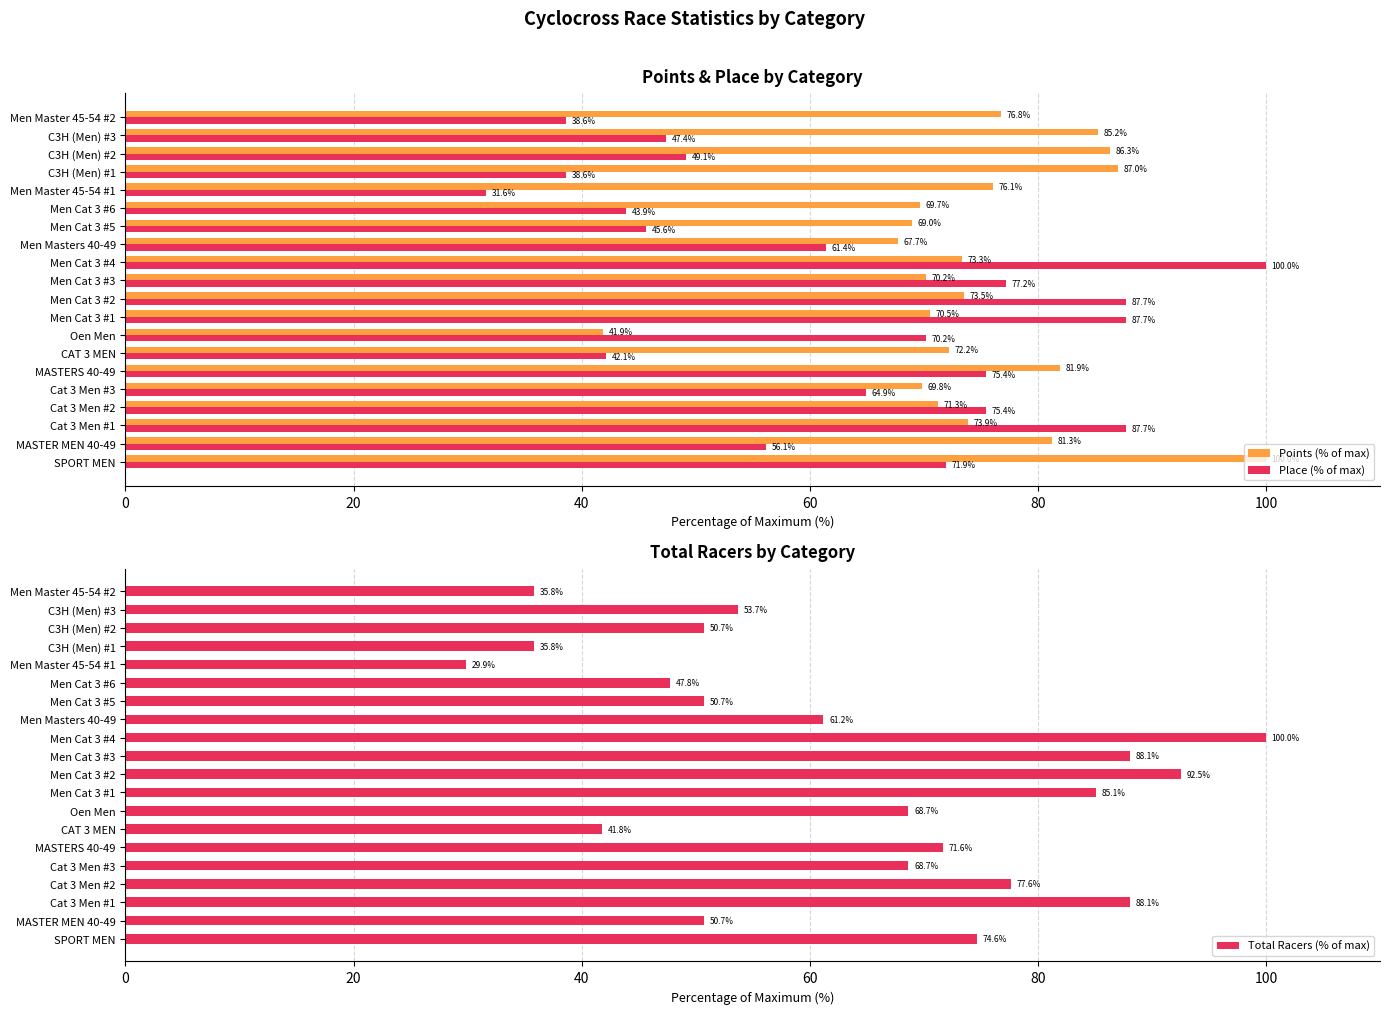

How many values in the Points (% of max) series exceed 73?

11